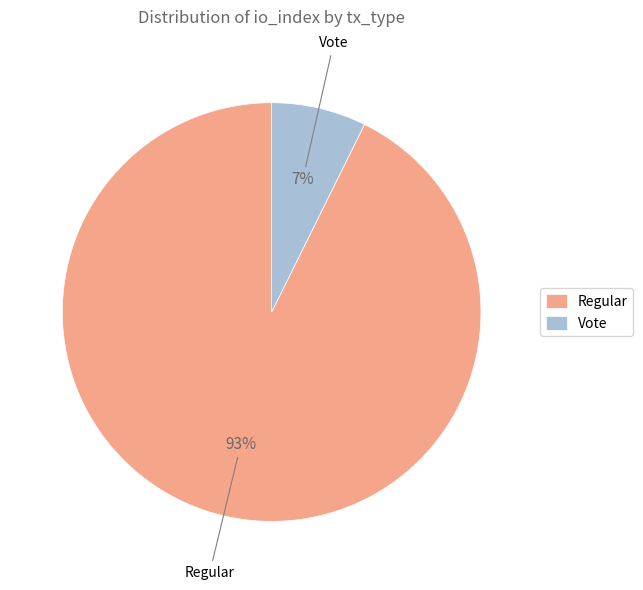

To the nearest percent, what percentage of the pie is Vote?

7%